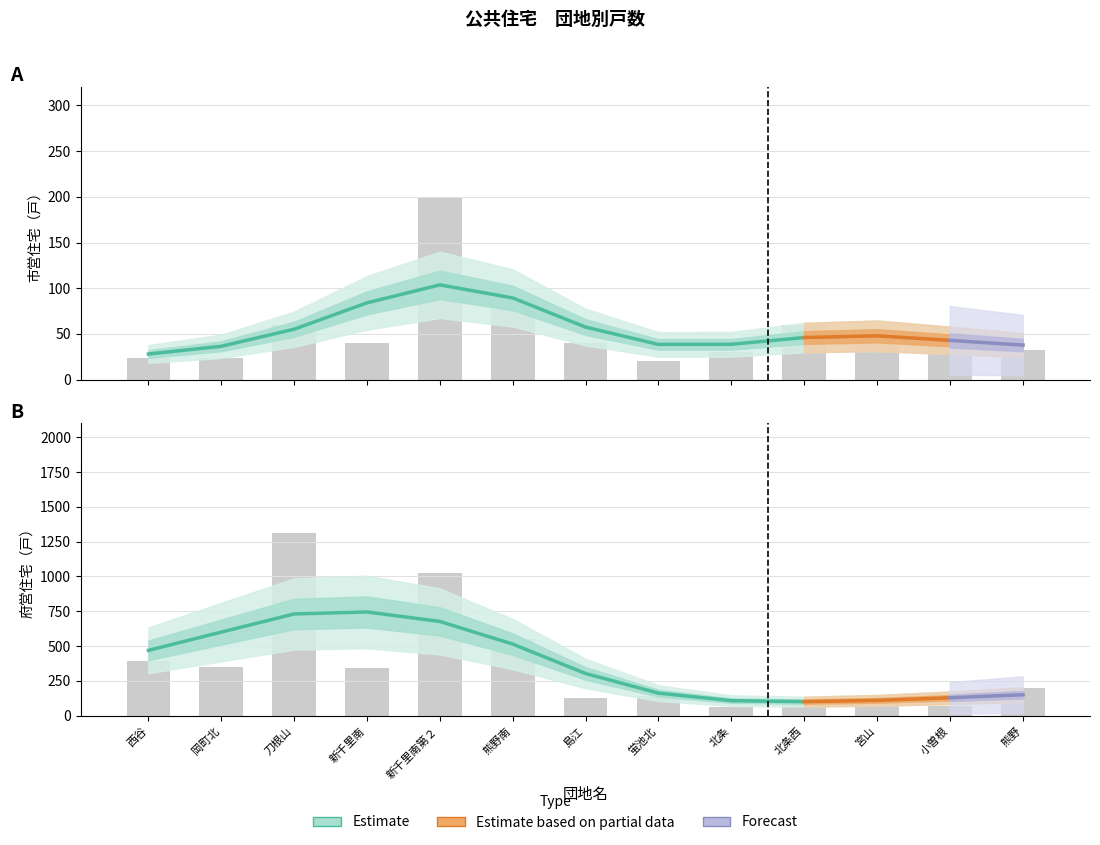

What is the value of the 市営 bar at the 9th from the left?

30